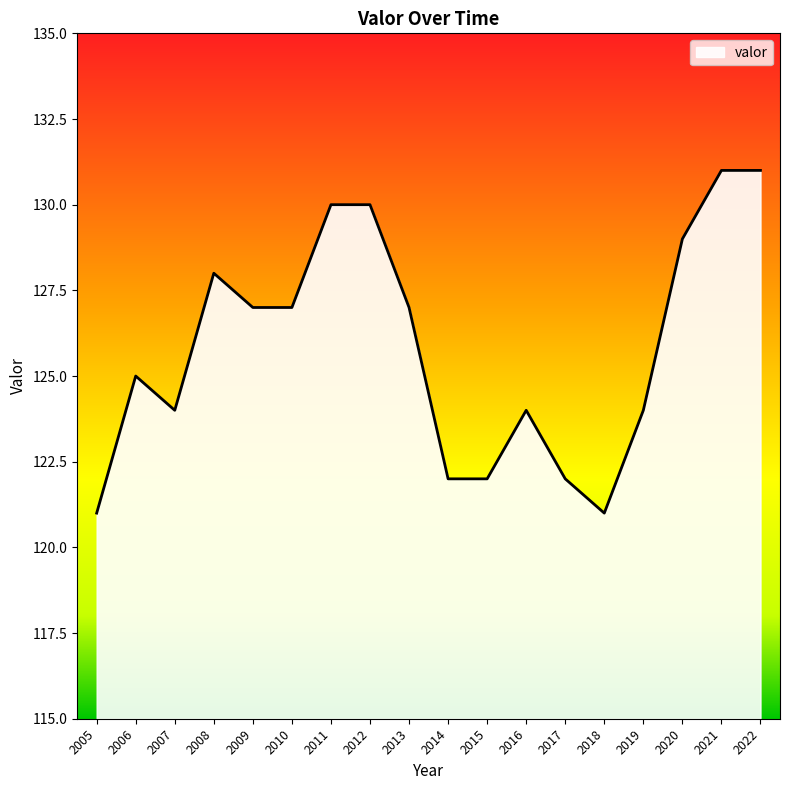

Which has a higher value, 2005 or 2014?

2014